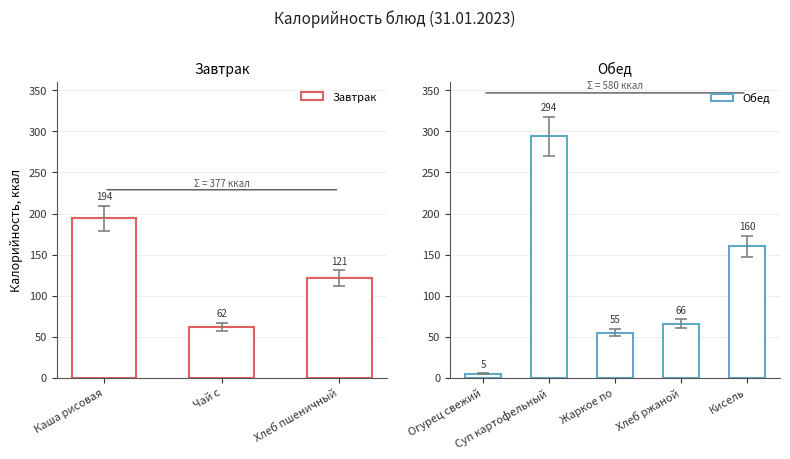

True or false: the data shows 50 at Каша рисовая молочная.

False